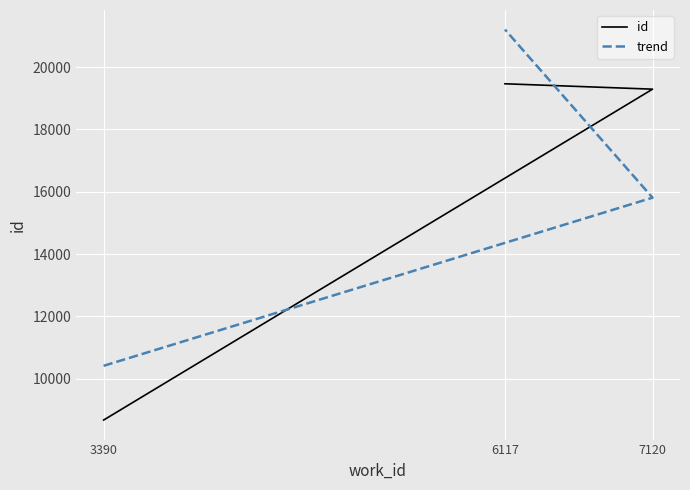

At which label is trend closest to 15809?

7120